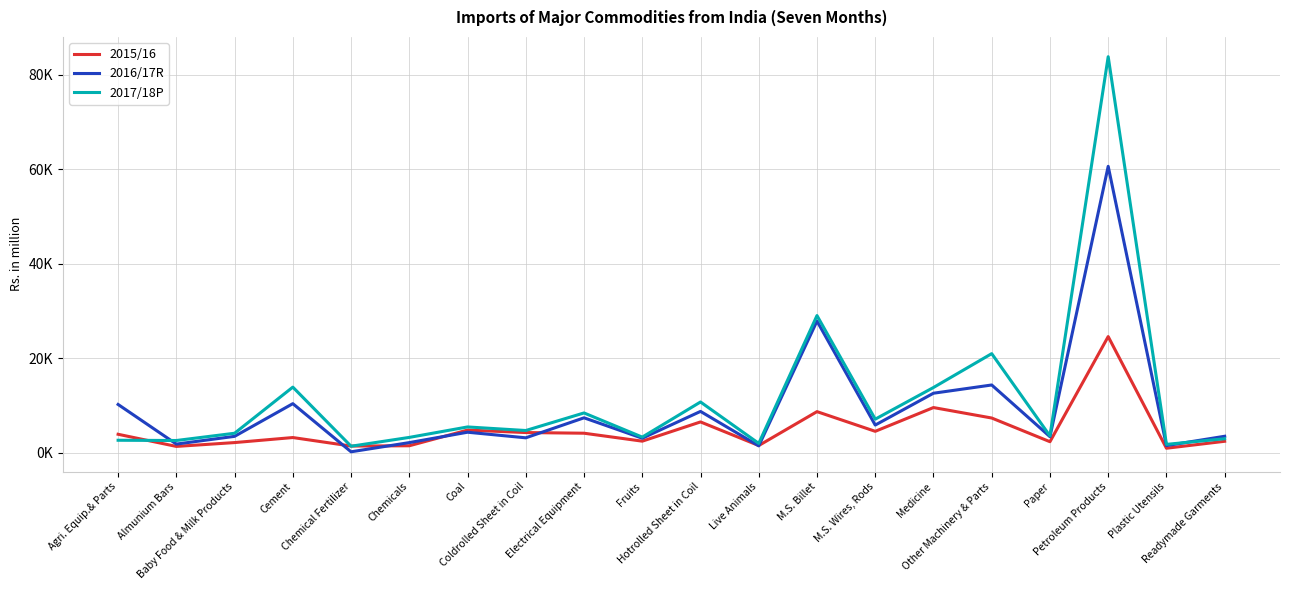

How many interior local valleys does the 2015/16 series have?

7